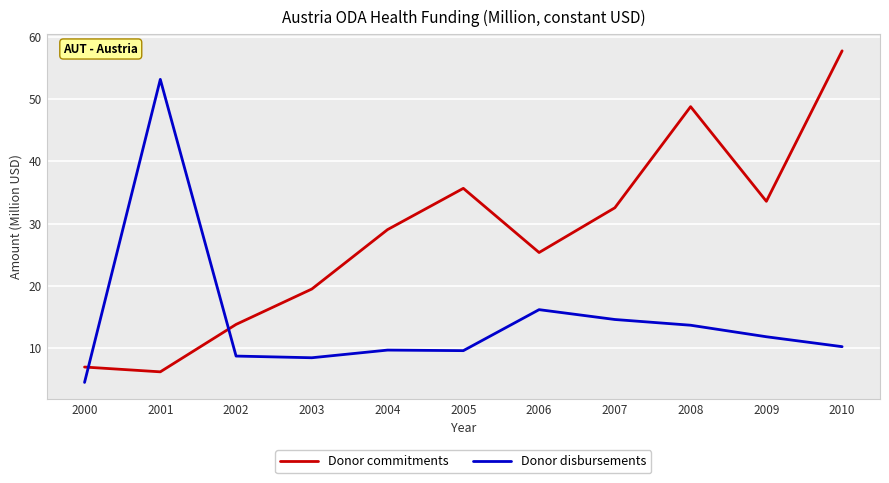

What is the spread (max minus min) of values at 2008?

35.1